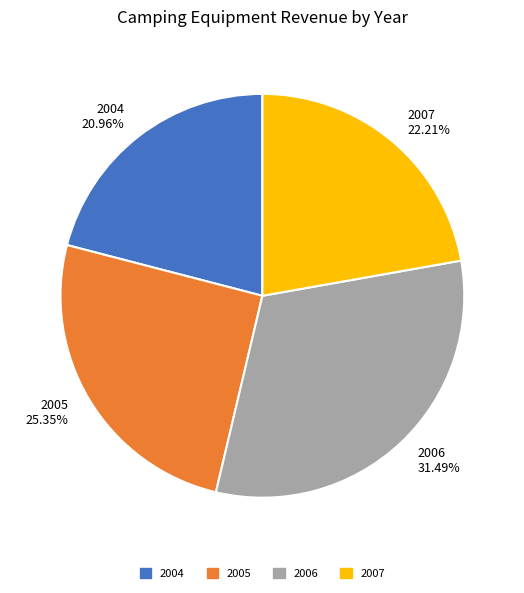

Which slice is the smallest?

2004